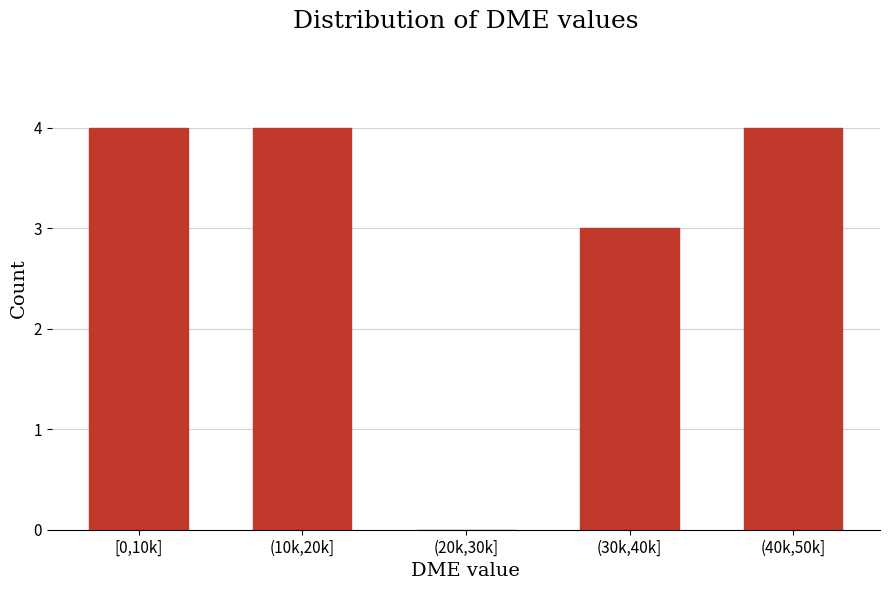

Reading right to left, list all the values displayed in this chart.

(40k,50k]=4	(30k,40k]=3	(20k,30k]=0	(10k,20k]=4	[0,10k]=4